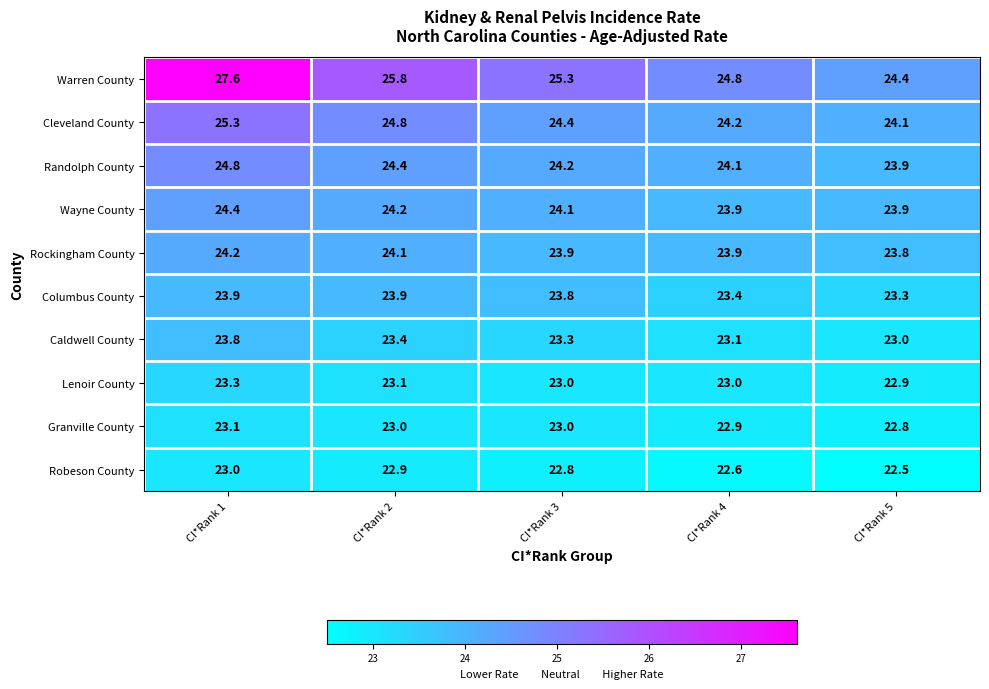

Rank the series by their maximum value, from lowest to highest.

Robeson County, Granville County, Lenoir County, Caldwell County, Columbus County, Rockingham County, Wayne County, Randolph County, Cleveland County, Warren County